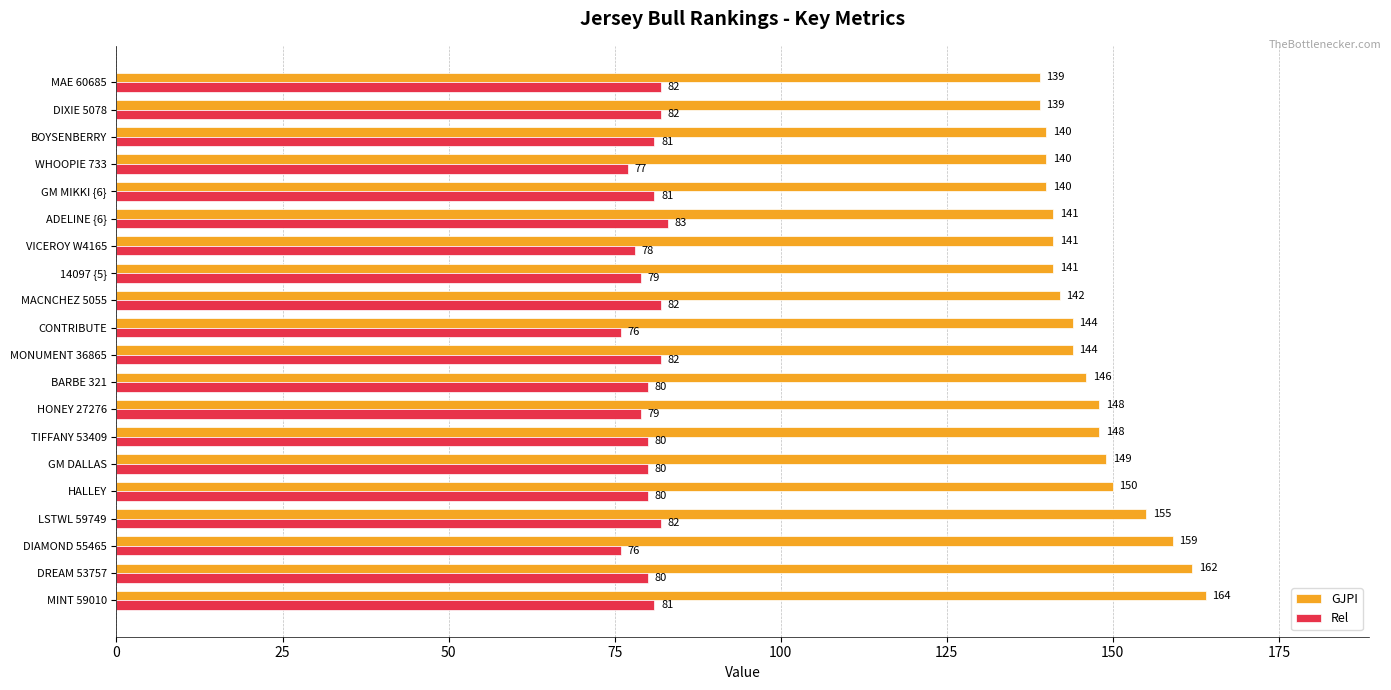

Count the number of categories in the chart.

20